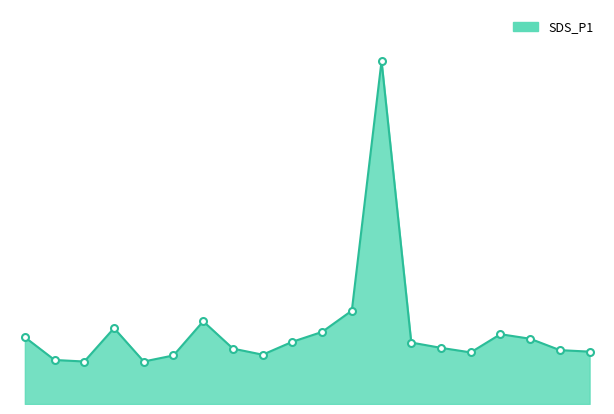

Reading left to right, list all the values displayed in this chart.

00:04=8.8	00:29=5.8	00:55=5.6	01:21=10.0	01:48=5.6	02:14=6.4	02:40=10.9	03:05=7.3	03:26=6.5	03:50=8.2	04:15=9.5	04:40=12.3	05:05=45.2	05:30=8.1	05:55=7.4	06:20=6.8	06:45=9.2	07:10=8.6	07:35=7.1	08:00=6.9